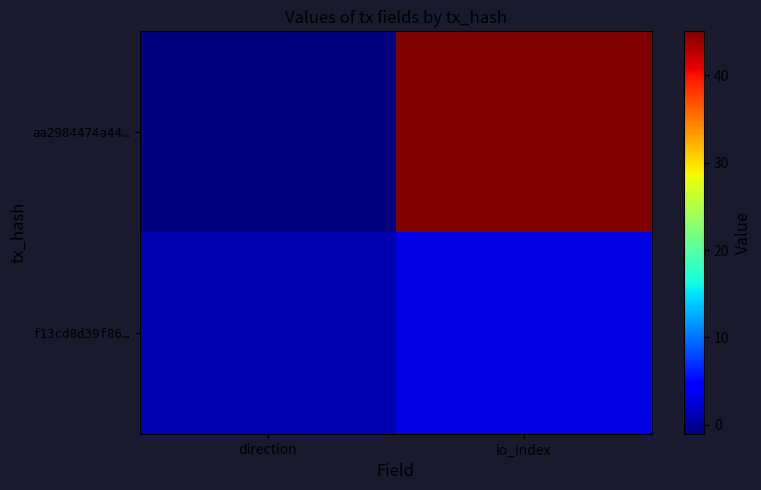

Reading left to right, transcribe all the data shown in this chart.

aa2984474a44…: direction=-1	io_index=45
f13cd8d39f86…: direction=1	io_index=3